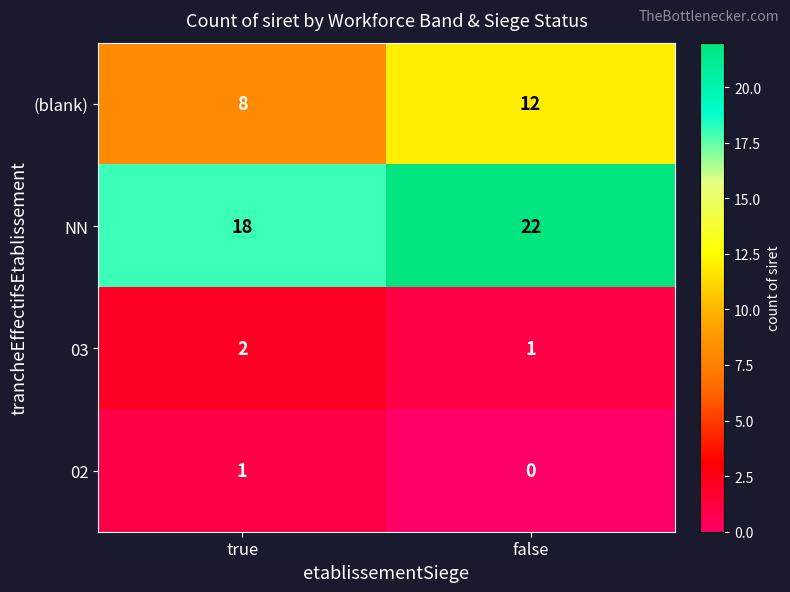

What is the total value across all series at true?

29